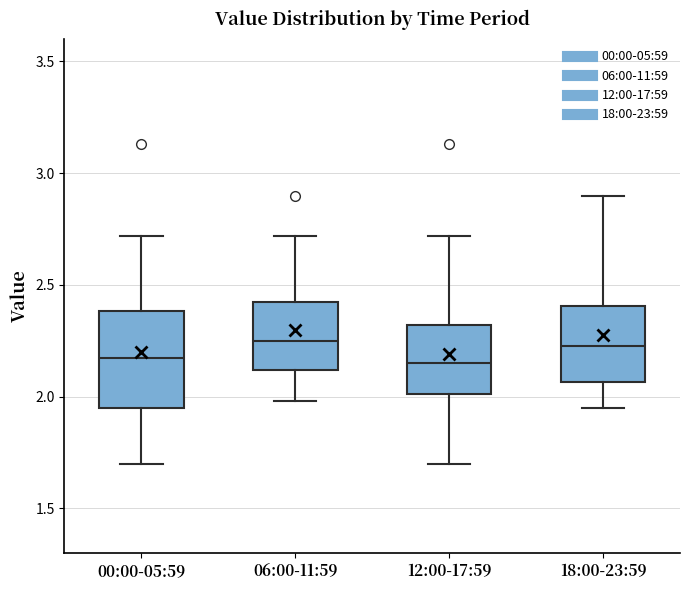

Reading left to right, transcribe this box plot: for each box, give where its median line is, the range the box spans, and where its two whiskers end, as read against the y-axis. The values are not printed on the chart, so give them approximately, as read against the axis.

00:00-05:59: median 2.20, box 1.95 to 2.40, whiskers 1.70 to 2.70
06:00-11:59: median 2.25, box 2.10 to 2.45, whiskers 2.00 to 2.70
12:00-17:59: median 2.15, box 2.00 to 2.30, whiskers 1.70 to 2.70
18:00-23:59: median 2.25, box 2.05 to 2.40, whiskers 1.95 to 2.90